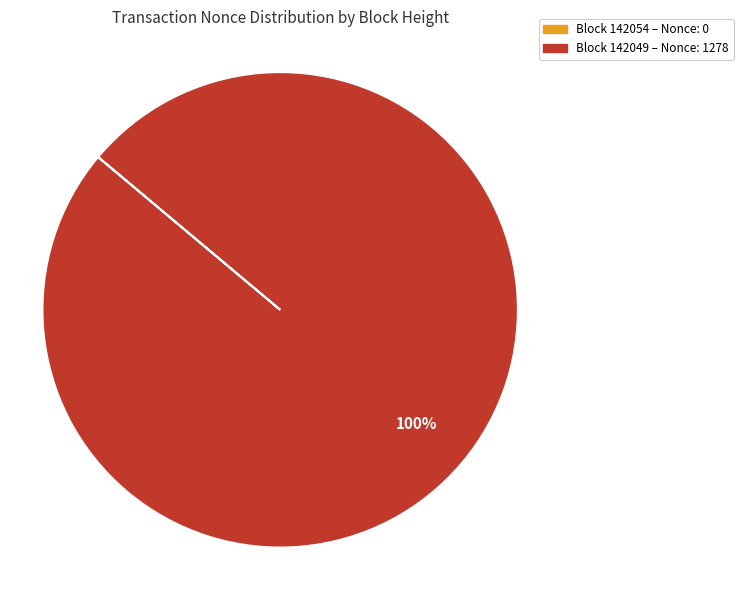

Does any single category account for the majority?

Yes